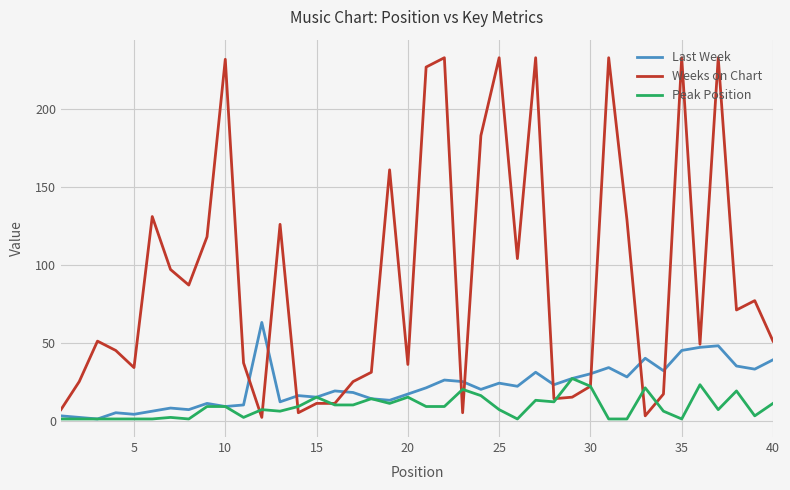

How many lines are shown in the chart?

3